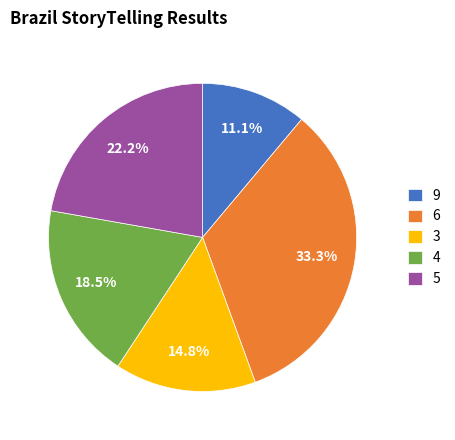

To the nearest percent, what is the difference between the largest and smallest slice percentages?

22%